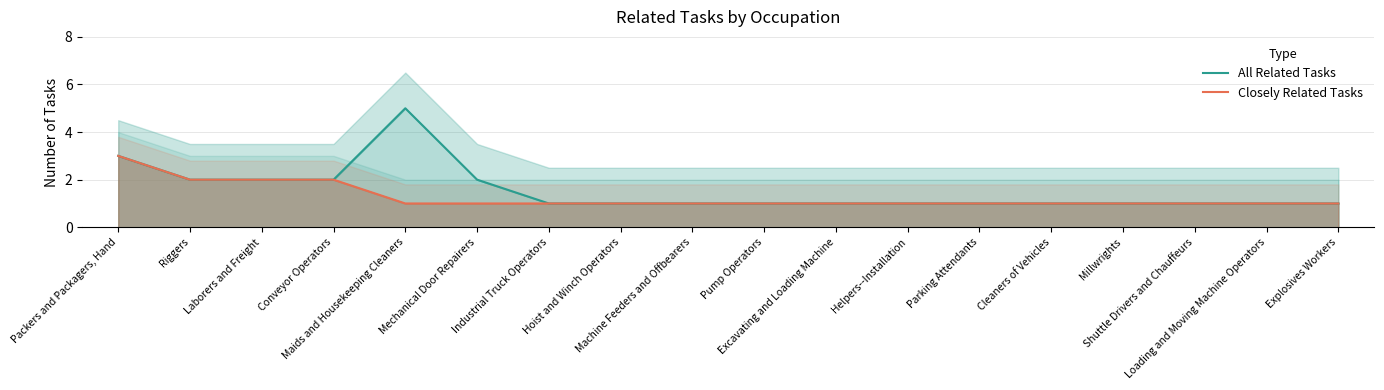

True or false: All Related Tasks and Closely Related Tasks intersect in this chart.

False